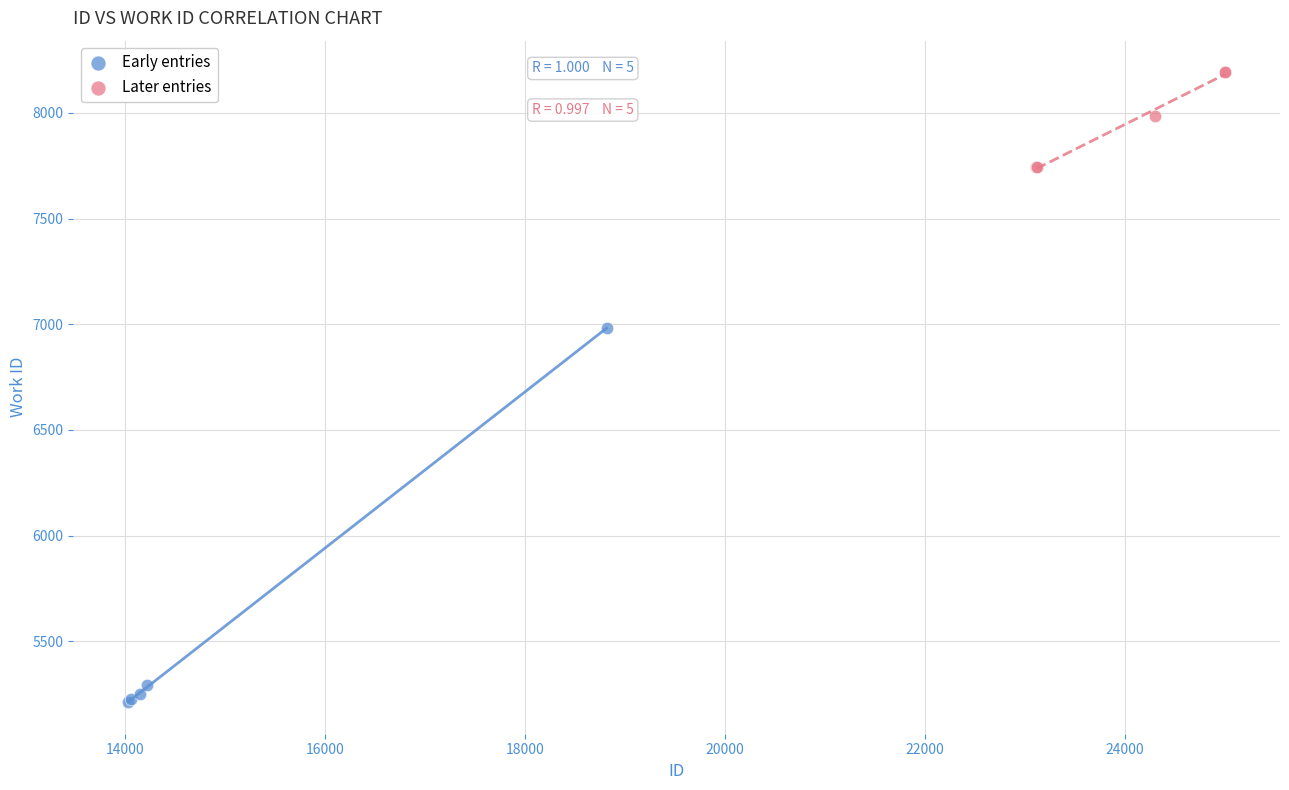

Which series has the largest Y range (max minus min)?

Early entries